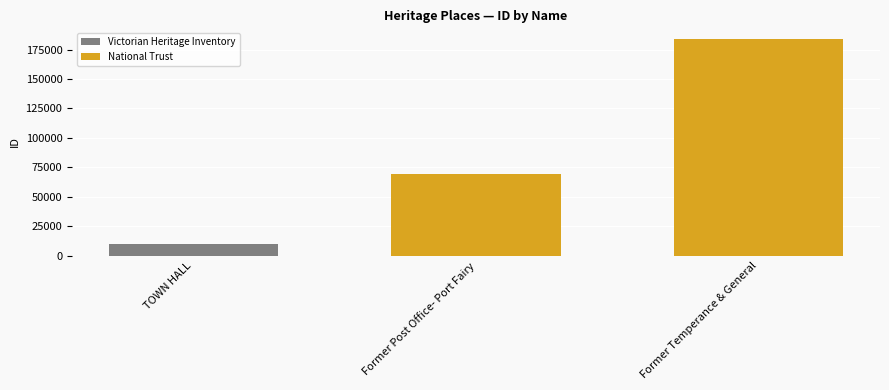

The value of National Trust at Former Temperance & General is 183838. True or false?

True